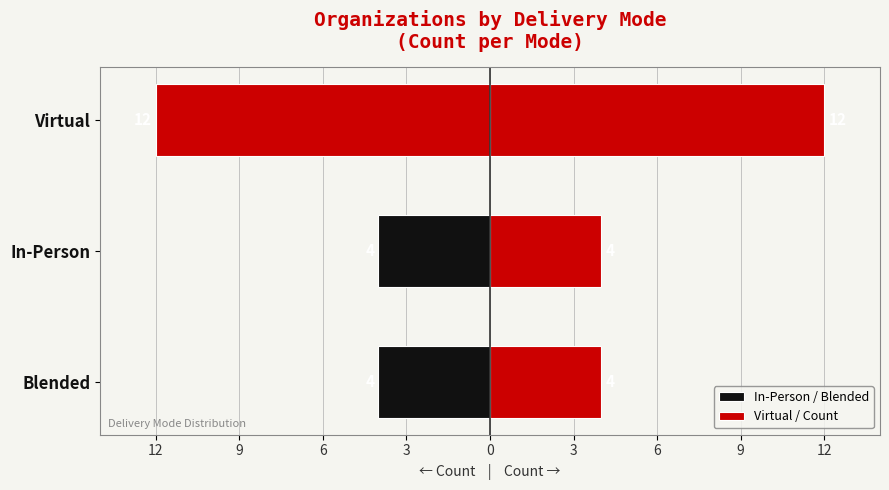

Where is Virtual / Count nearest to the value 8?

Blended